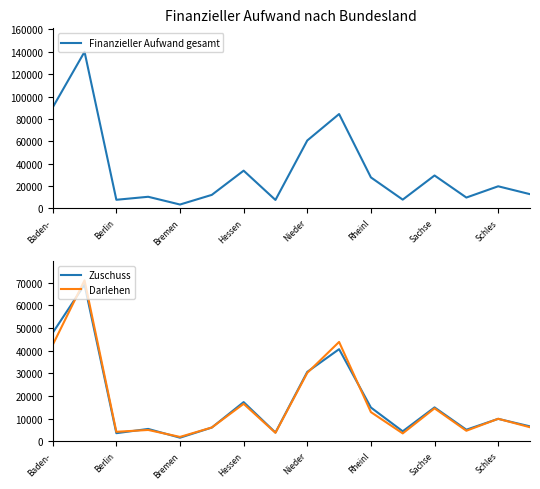

What is the difference between the highest and lowest values at 13?

5058.6